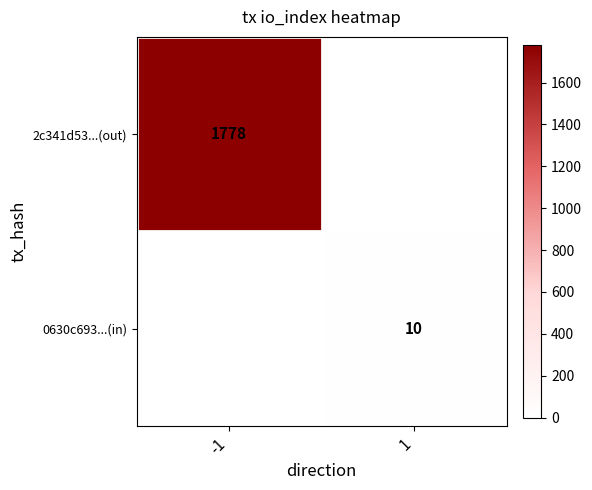

Is it true that 0630c693...(in) equals 10 at 1?

True